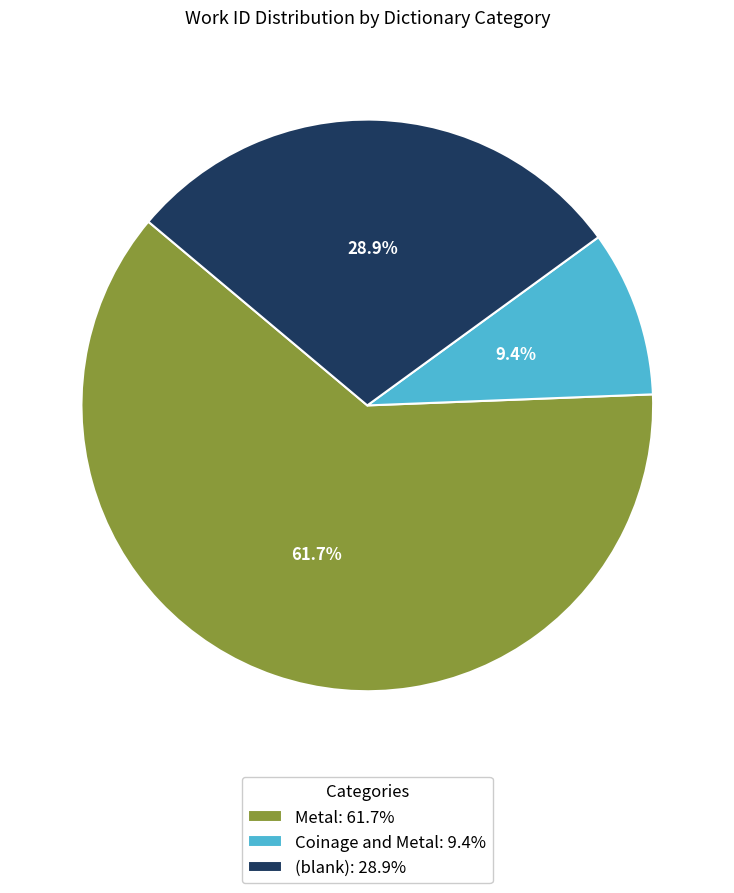

Is there any slice that represents more than half of the pie?

Yes